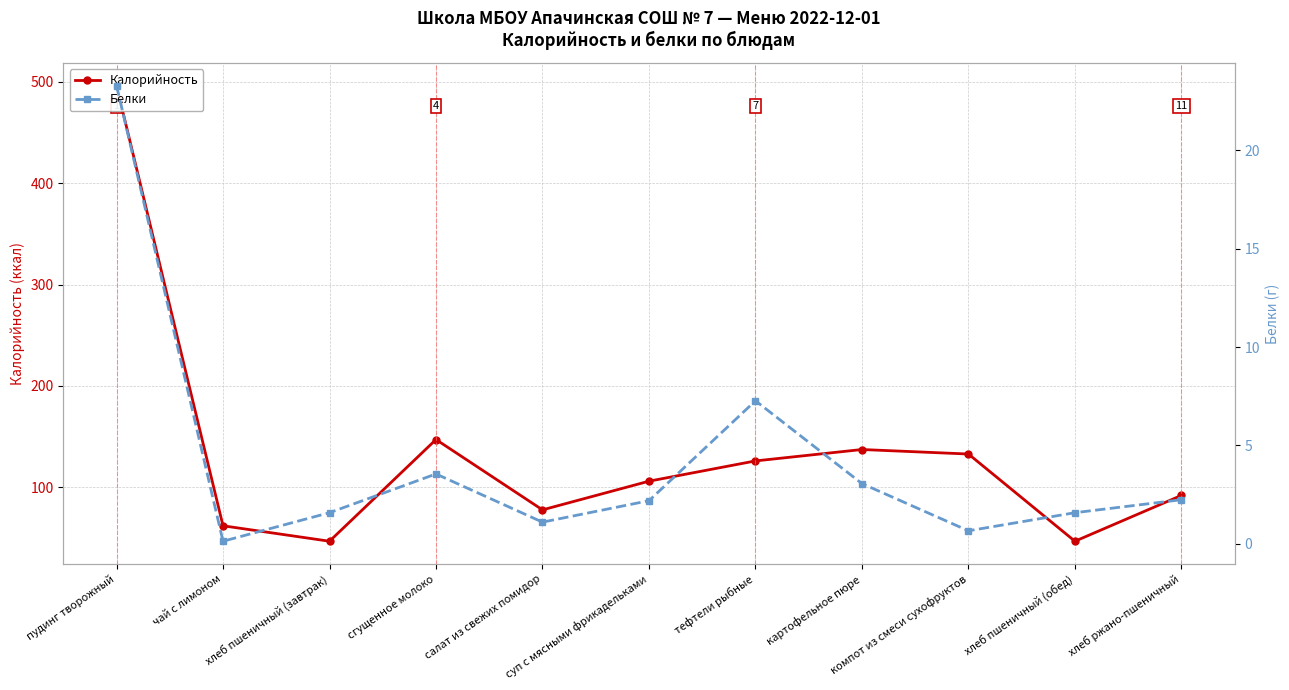

At which category does Белки reach its first local valley?

чай с лимоном